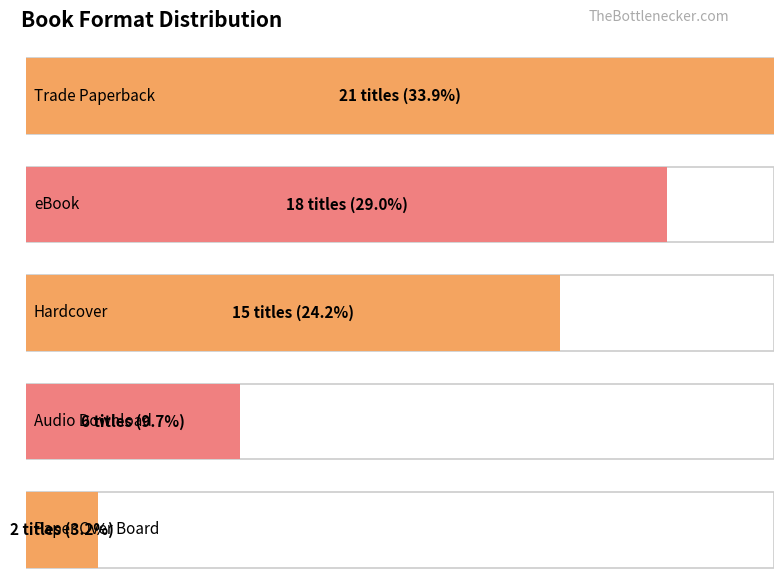

What is the sum of the values at Paper Over Board and Trade Paperback?

23